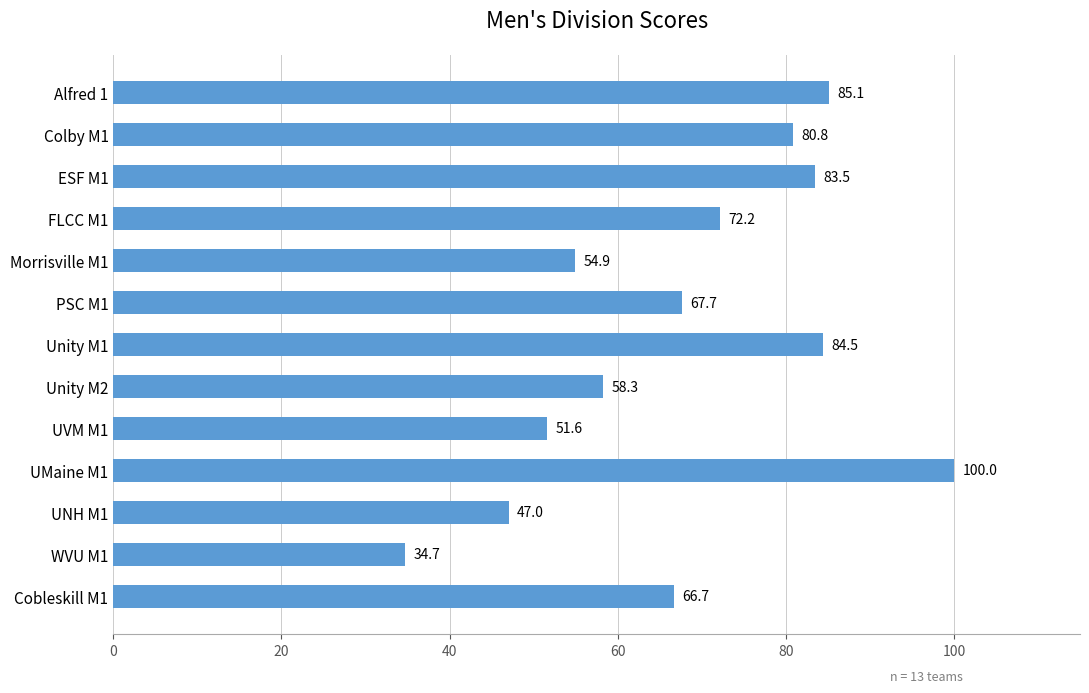

Is it true that the value at Alfred 1 is 85.1?

True